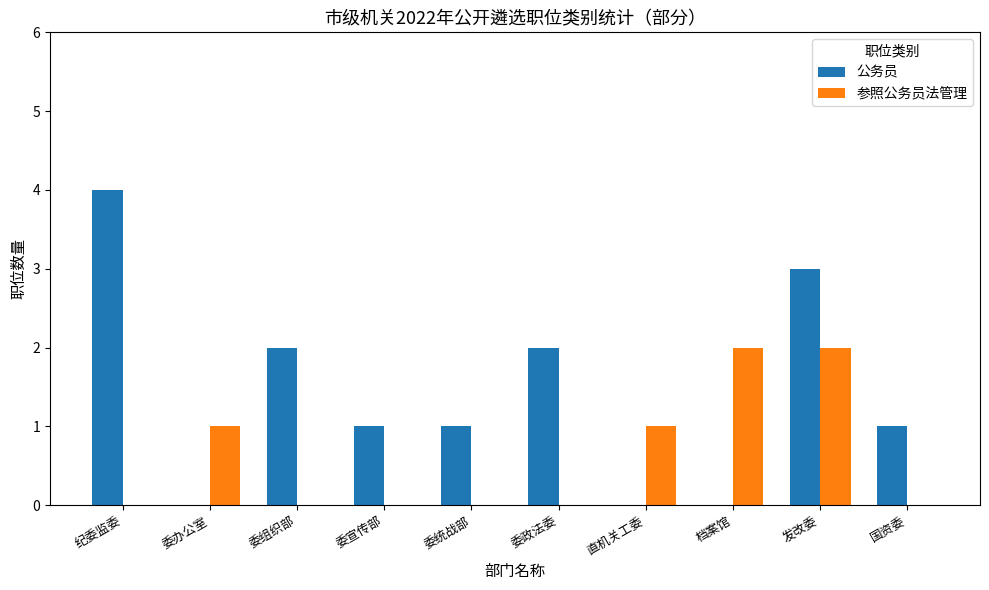

Is the value of 参照公务员法管理 at 档案馆 greater than the value of 公务员 at 国资委?

Yes